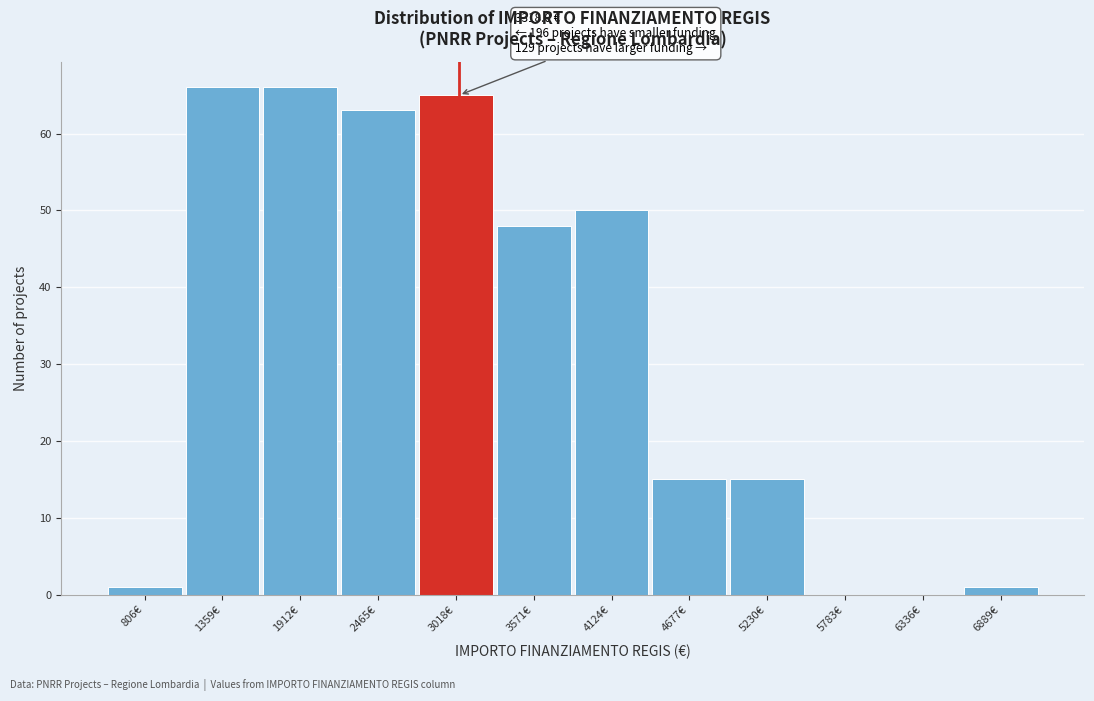

Reading left to right, extract all data points from this chart.

806€=1	1359€=66	1912€=66	2465€=63	3018€=65	3571€=48	4124€=50	4677€=15	5230€=15	5783€=0	6336€=0	6889€=1